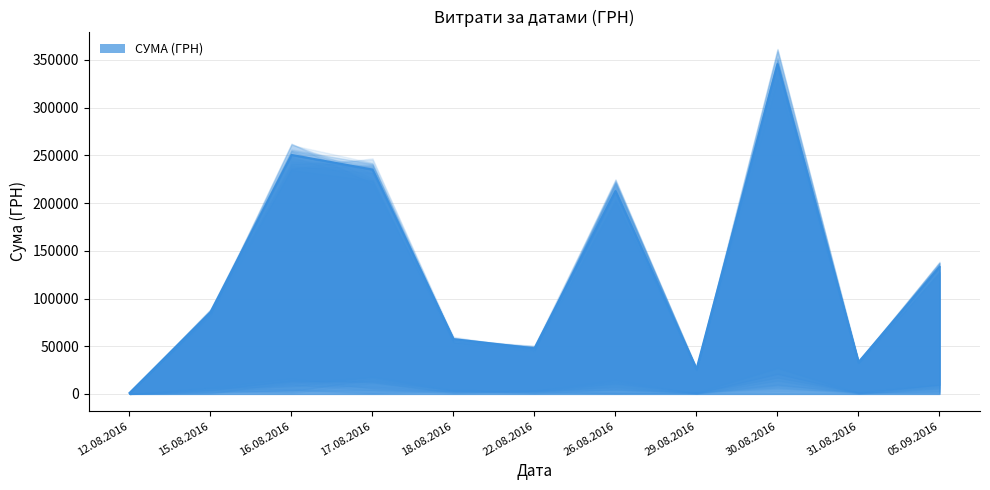

Rank the categories by value from highest to lowest.

30.08.2016, 16.08.2016, 17.08.2016, 26.08.2016, 05.09.2016, 15.08.2016, 18.08.2016, 22.08.2016, 31.08.2016, 29.08.2016, 12.08.2016